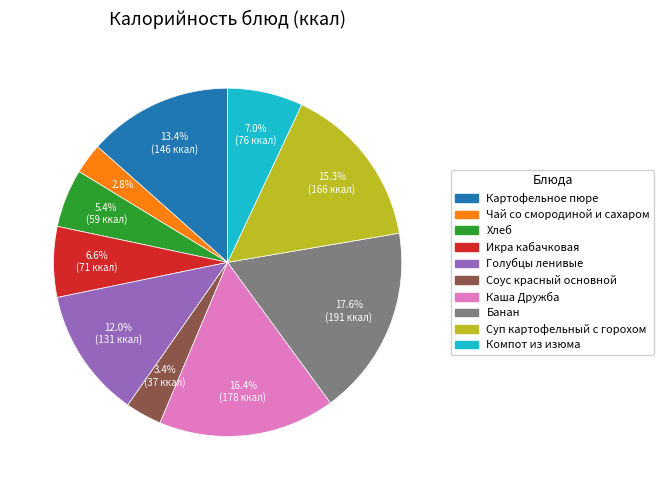

Approximately how many times larger is the value at Соус красный основной compared to Компот из изюма?

0.5